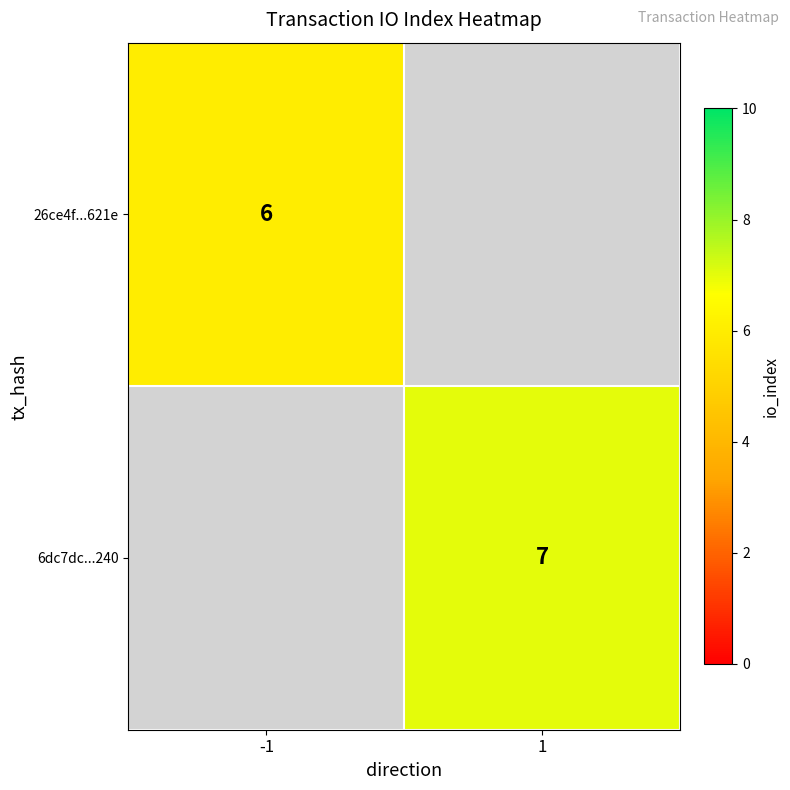

Is the value of 26ce4f...621e at -1 greater than the value of 6dc7dc...240 at 1?

No